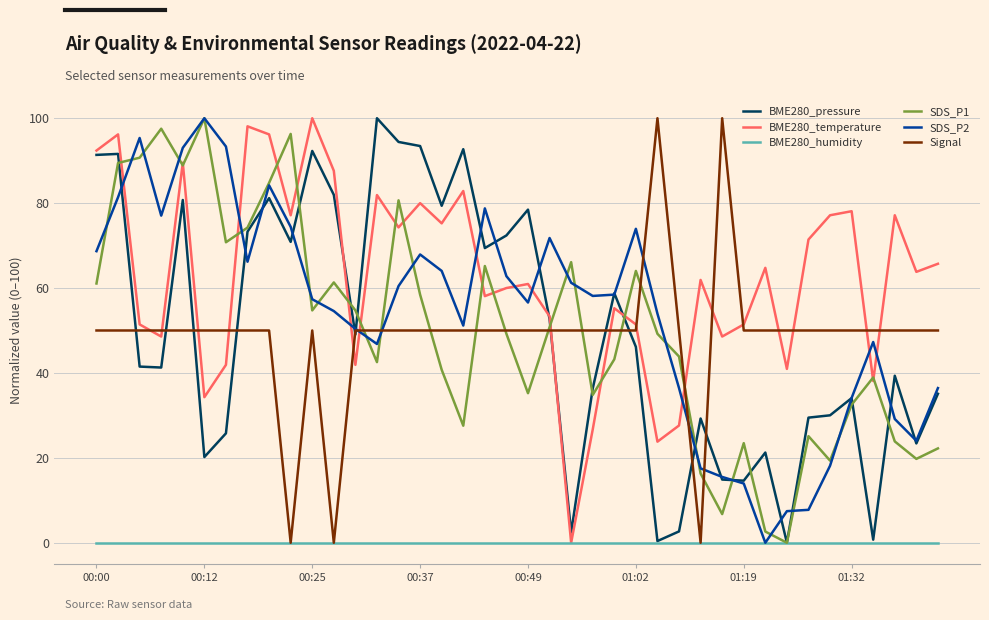

At which category does the chart reach its minimum across all series?

32